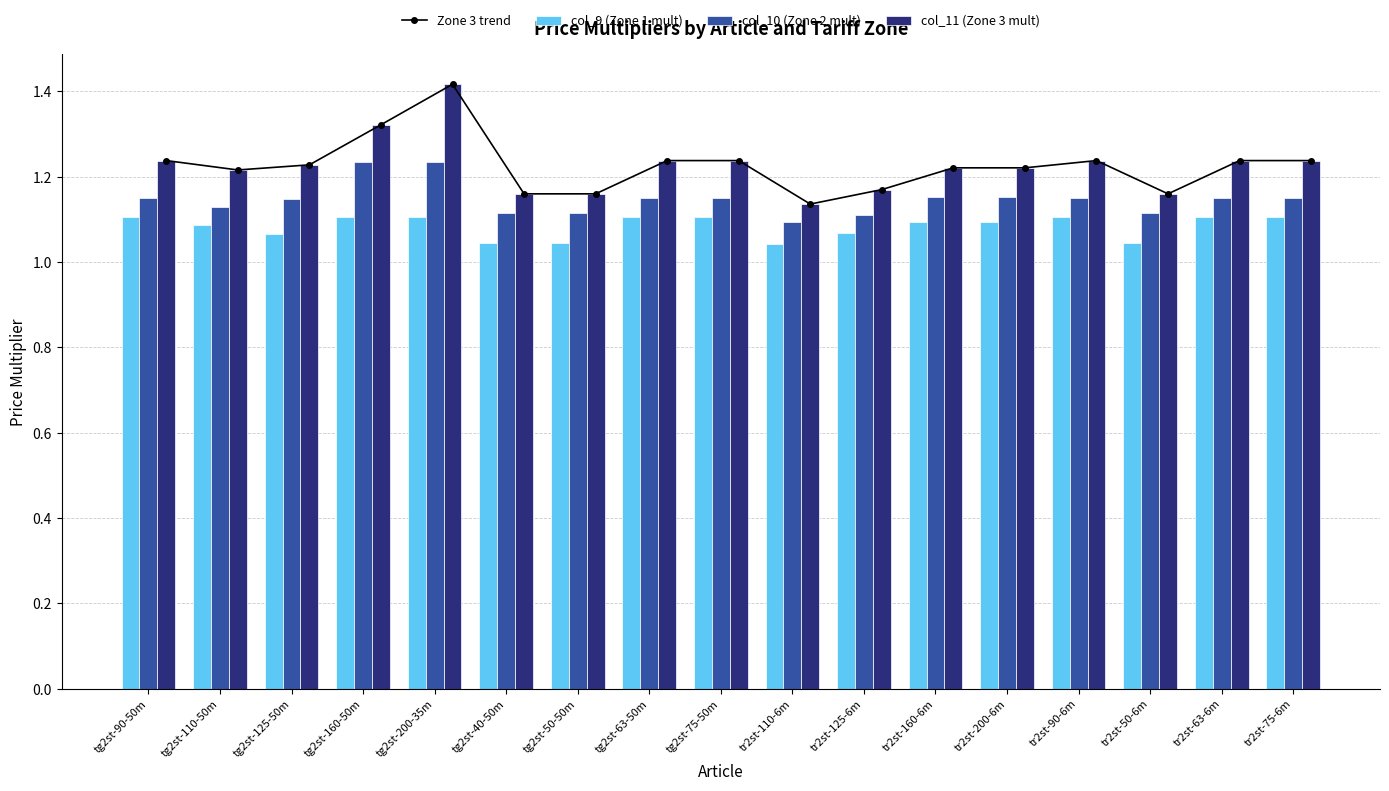

What position from the left is tr2st-75-6m?

17